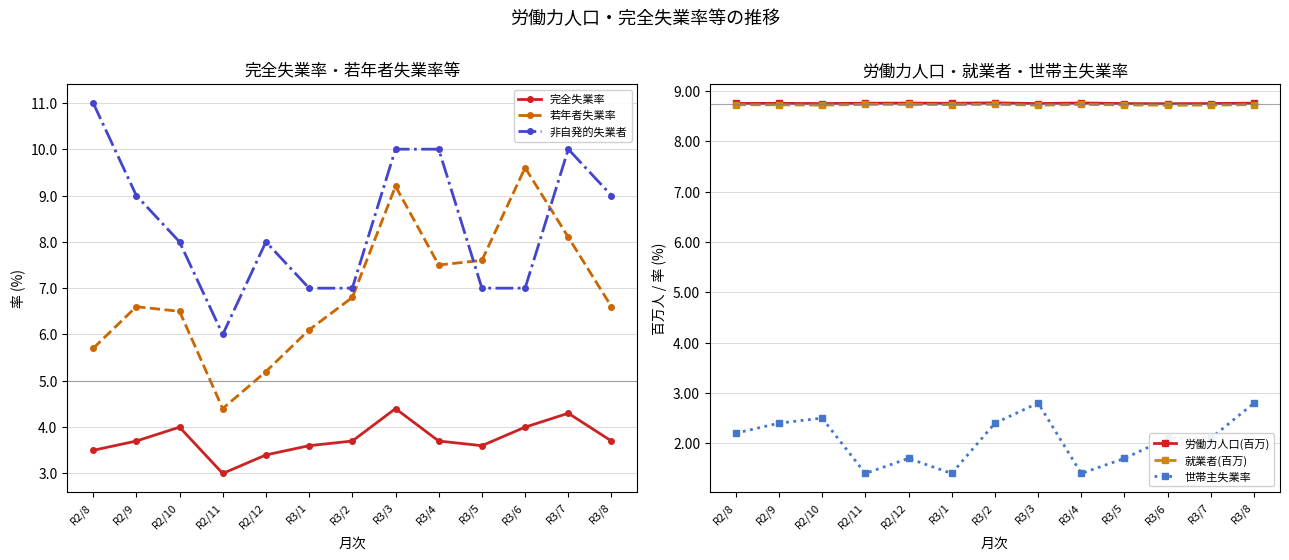

Count the number of categories in the chart.

13